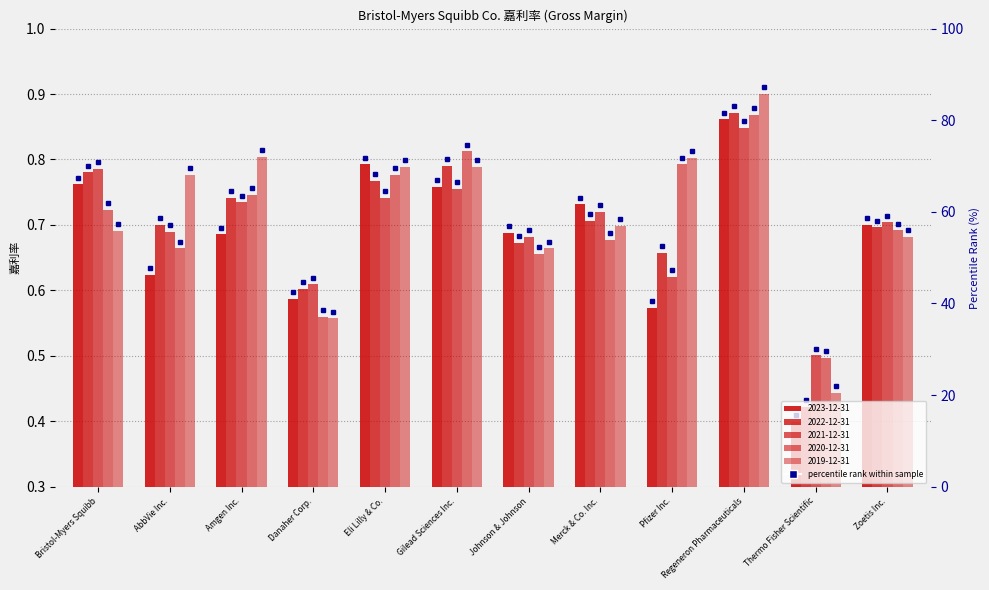

What is the total value across all series at Merck & Co. Inc.?

3.5